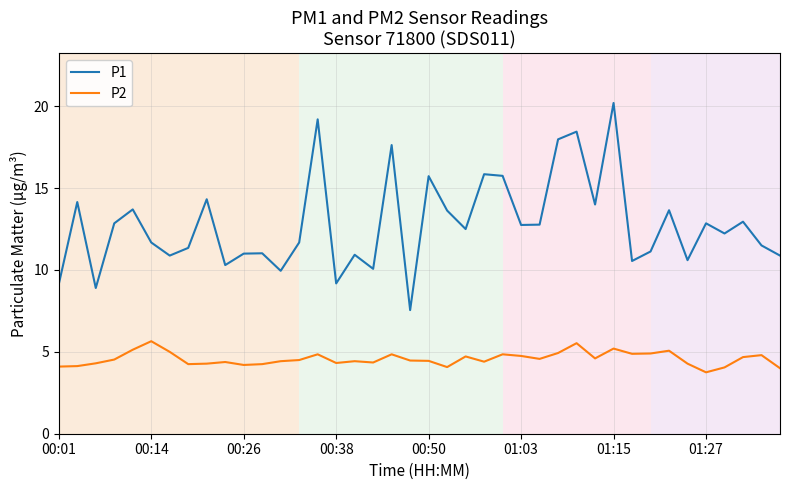

True or false: P1 and P2 intersect in this chart.

False